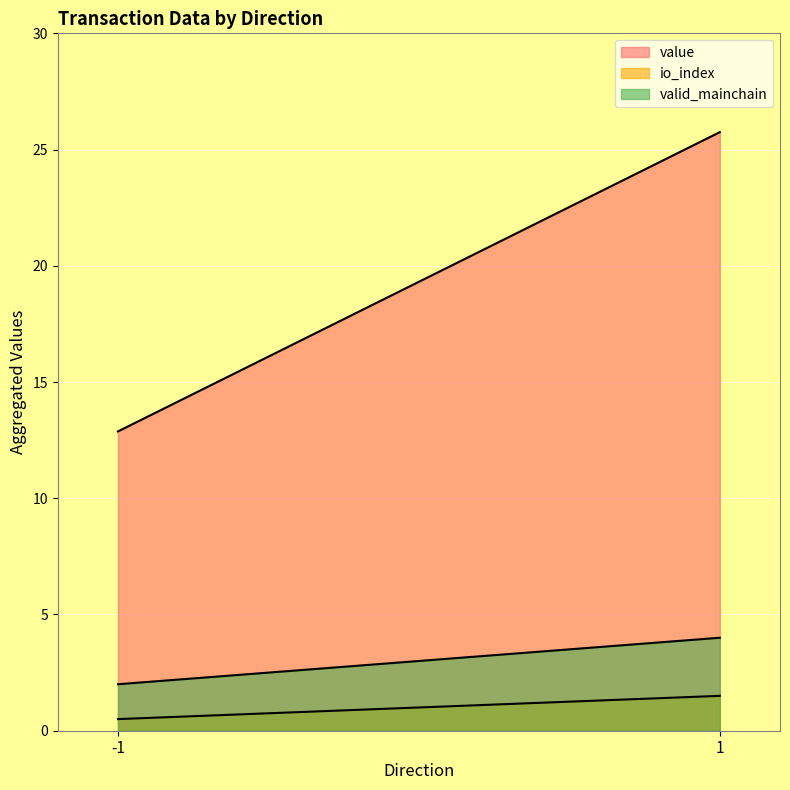

Does the chart display data point markers on the line(s)?

No